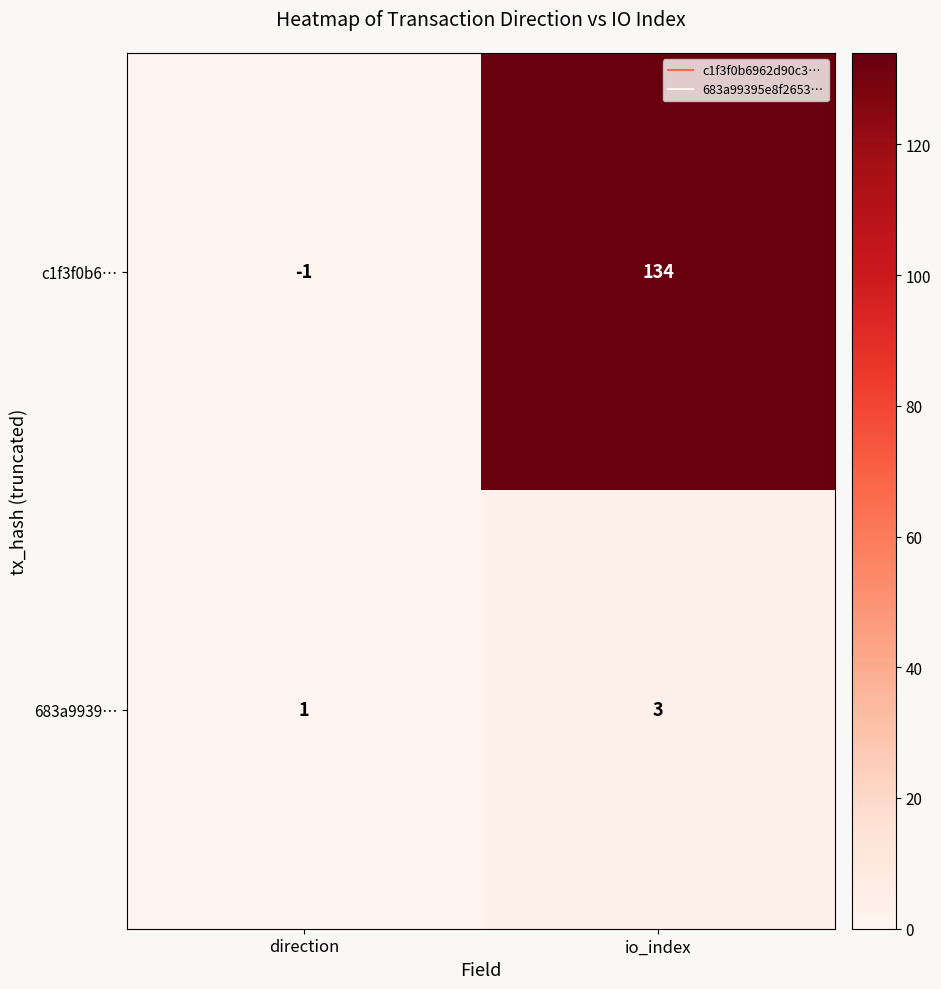

At which category is the sum across all series the highest?

io_index